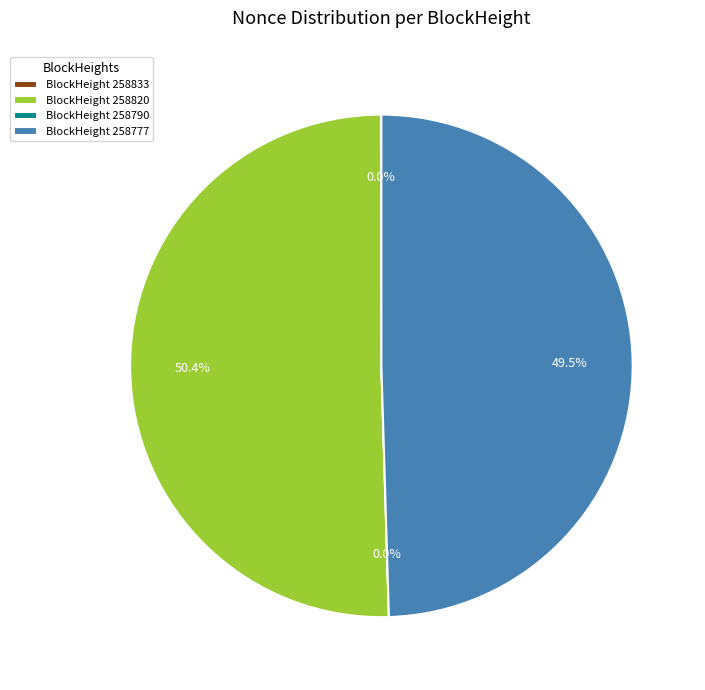

What percentage do 258790 and 258820 together represent?

50.4%